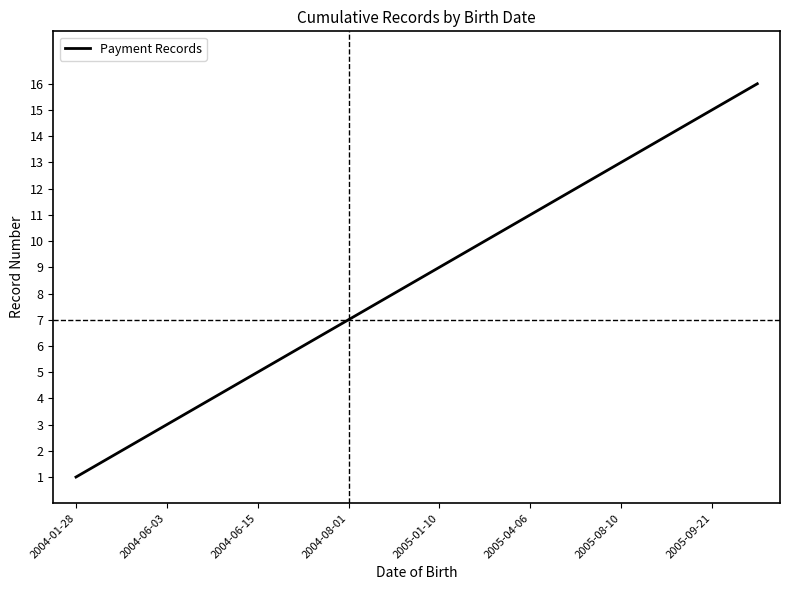

What is the difference between the maximum and second lowest values?

14